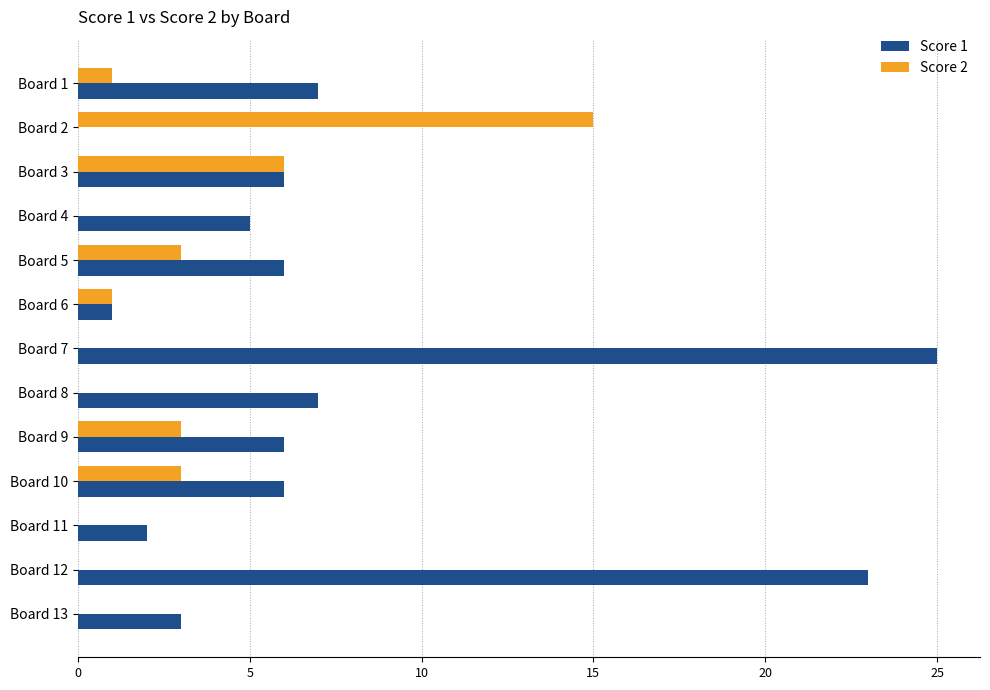

Is the value of Score 1 at Board 6 greater than the value of Score 2 at Board 10?

No